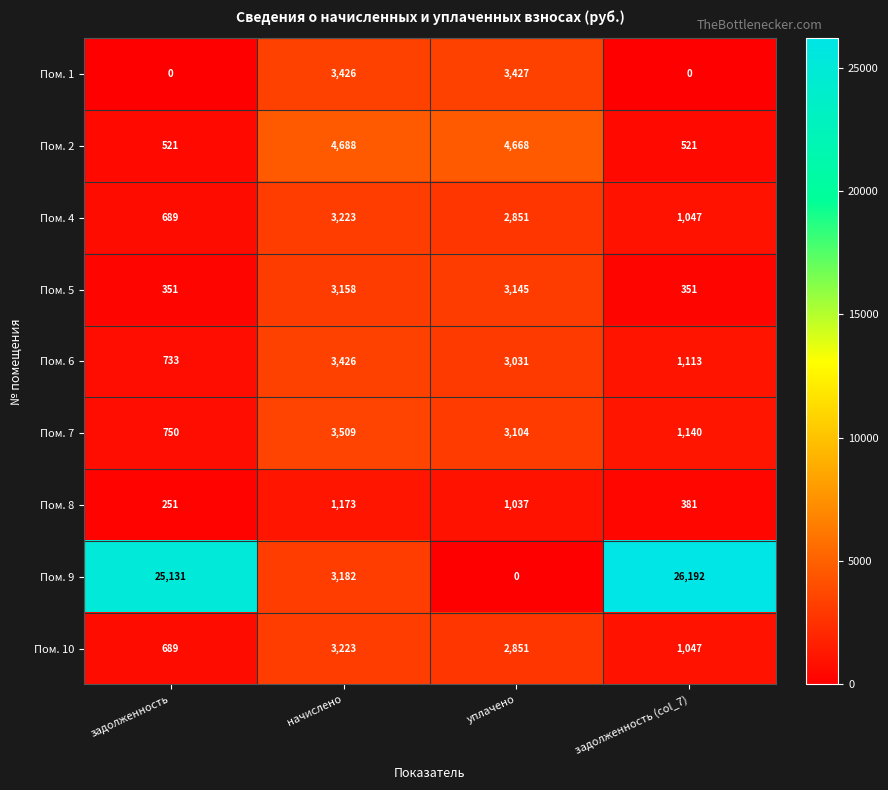

Which series has the widest spread of values?

Пом. 9